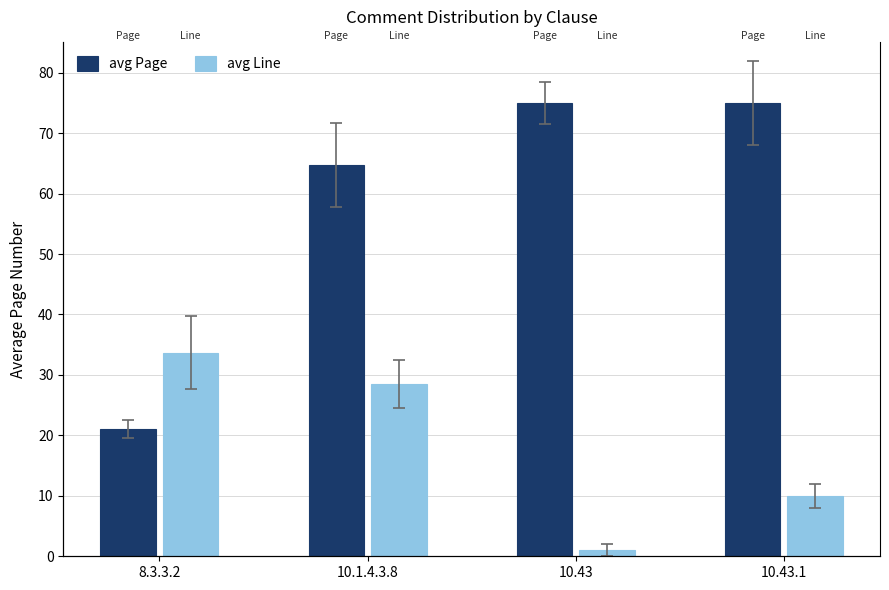

Which series has the largest total across all categories?

avg Page